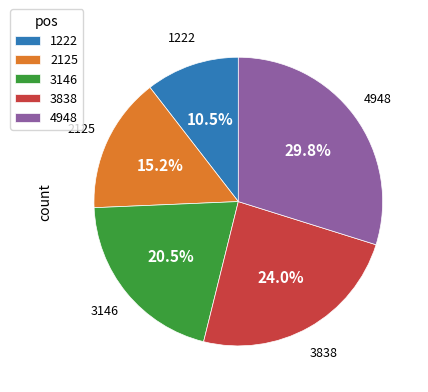

Combined, do 2125 and 3838 account for over 50%?

No